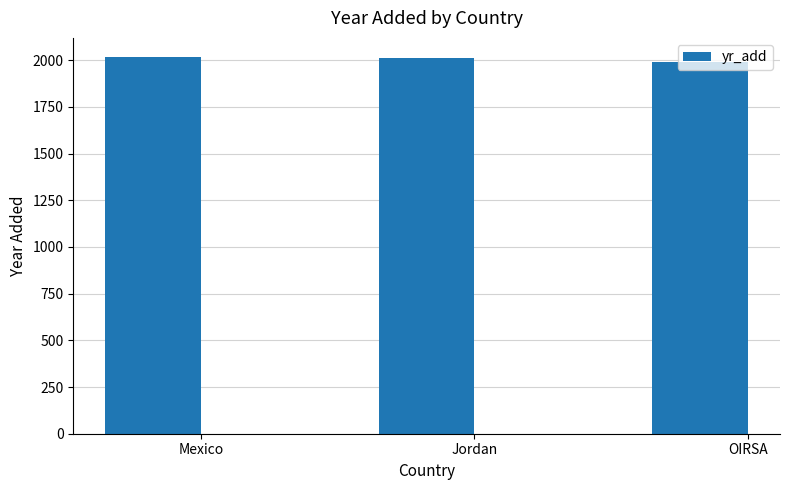

What is the maximum value shown in the chart?

2018